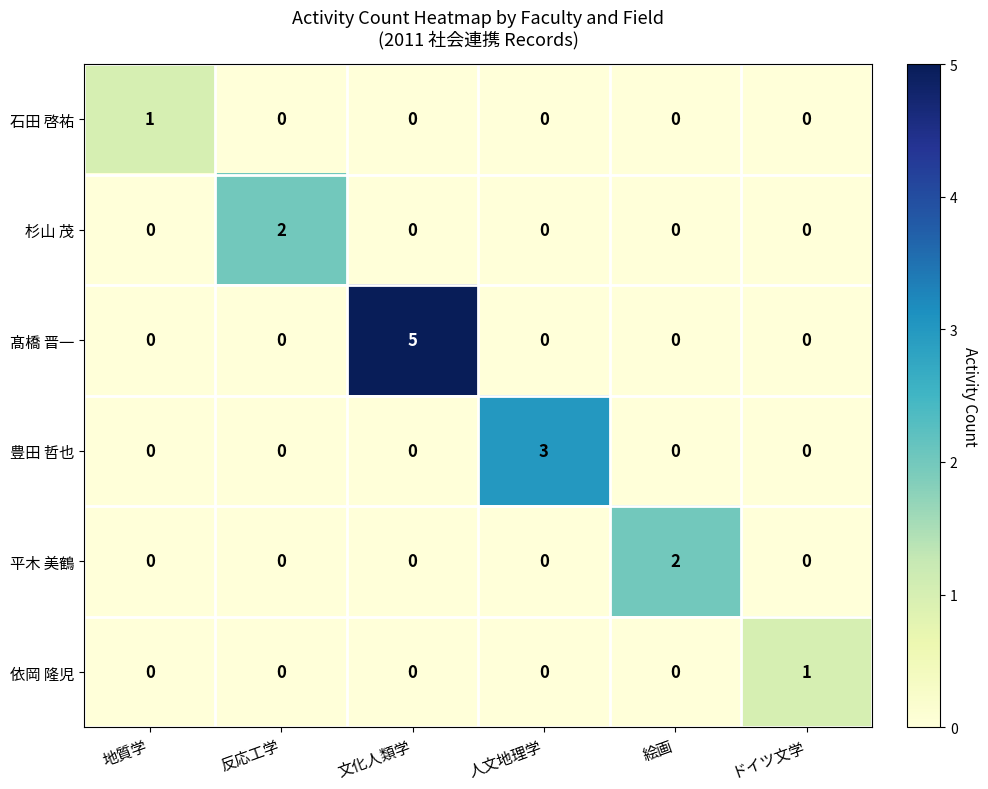

Which series has the largest range (max minus min)?

髙橋 晋一